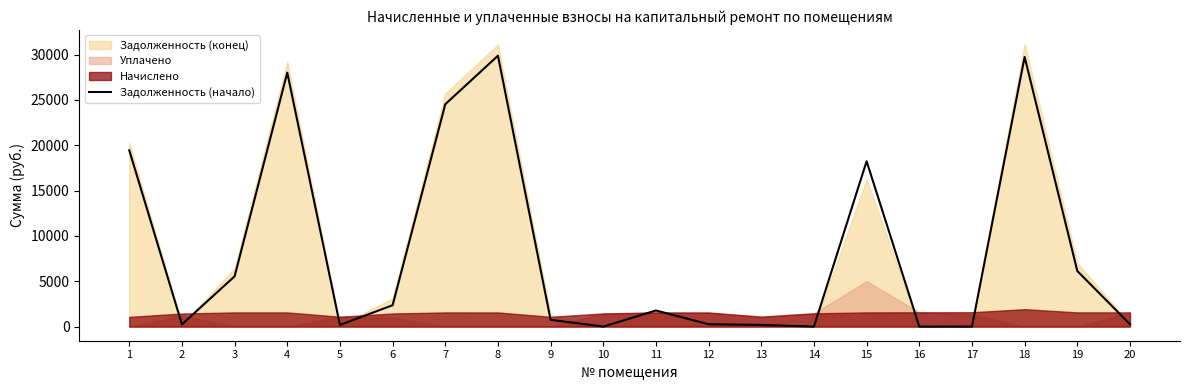

Which has a higher value, 4 or 12?

4